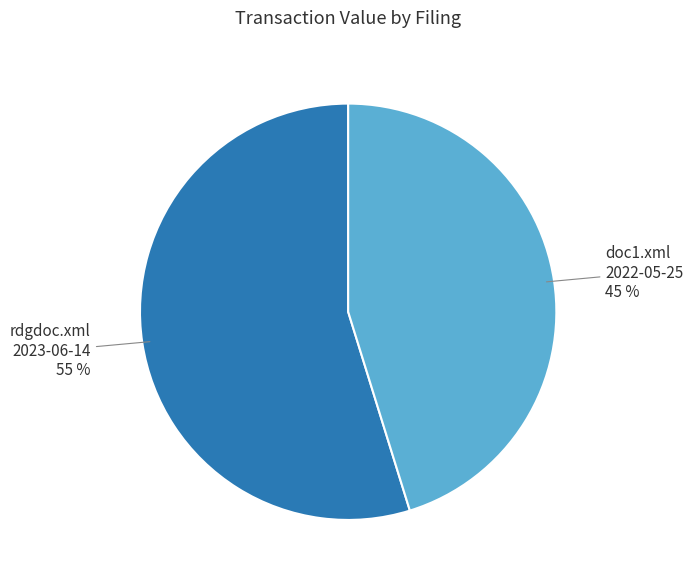

Rank the categories by value from highest to lowest.

rdgdoc.xml 2023-06-14, doc1.xml 2022-05-25